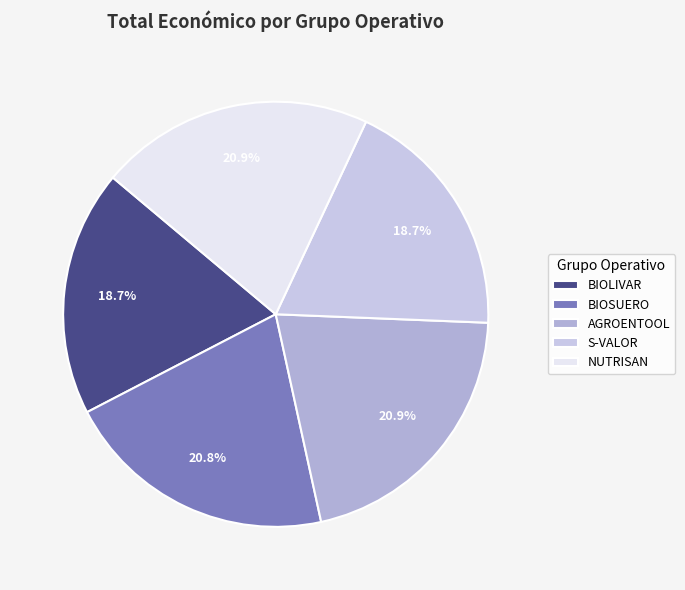

True or false: S-VALOR accounts for 11% of the total.

False